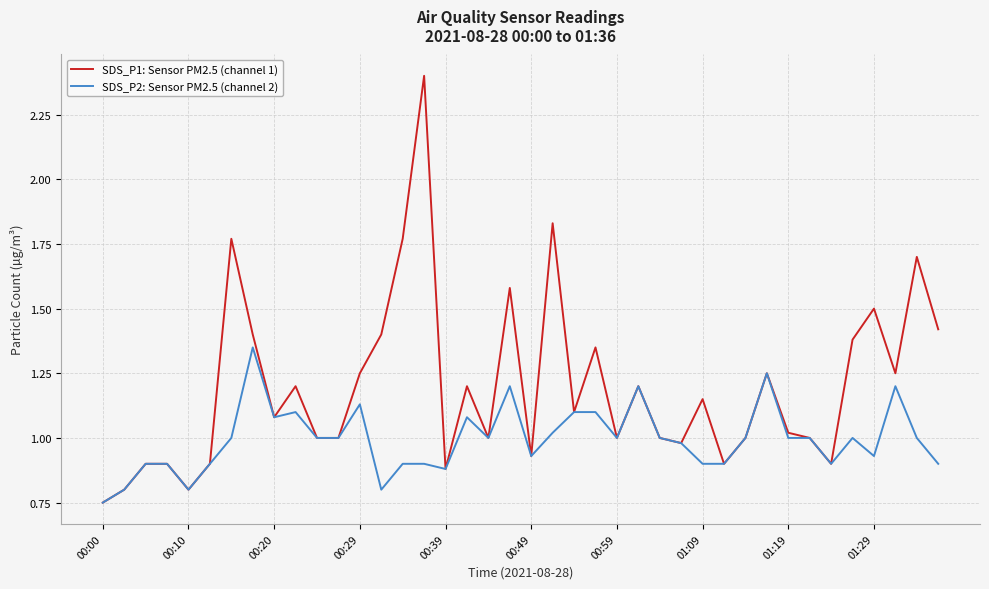

Which series has the largest total across all categories?

SDS_P1: Sensor PM2.5 (channel 1)